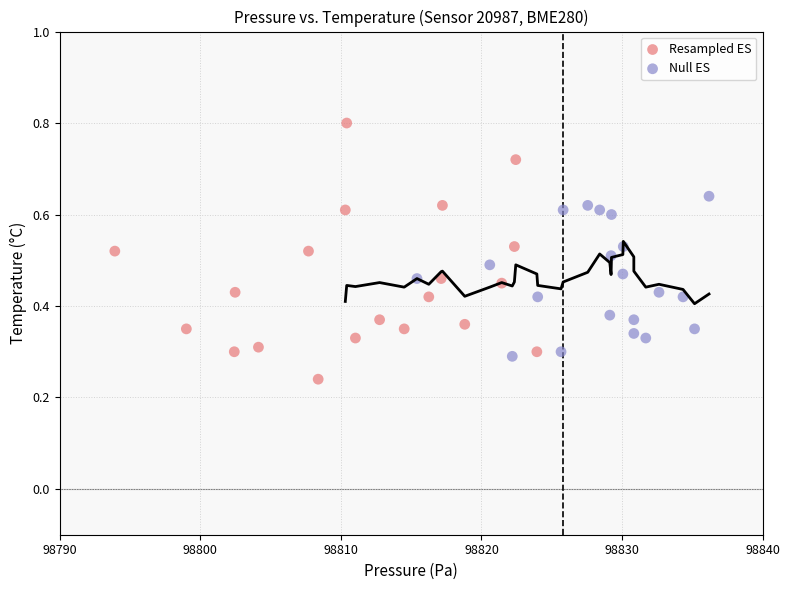

Which series reaches the minimum Y coordinate?

Resampled ES